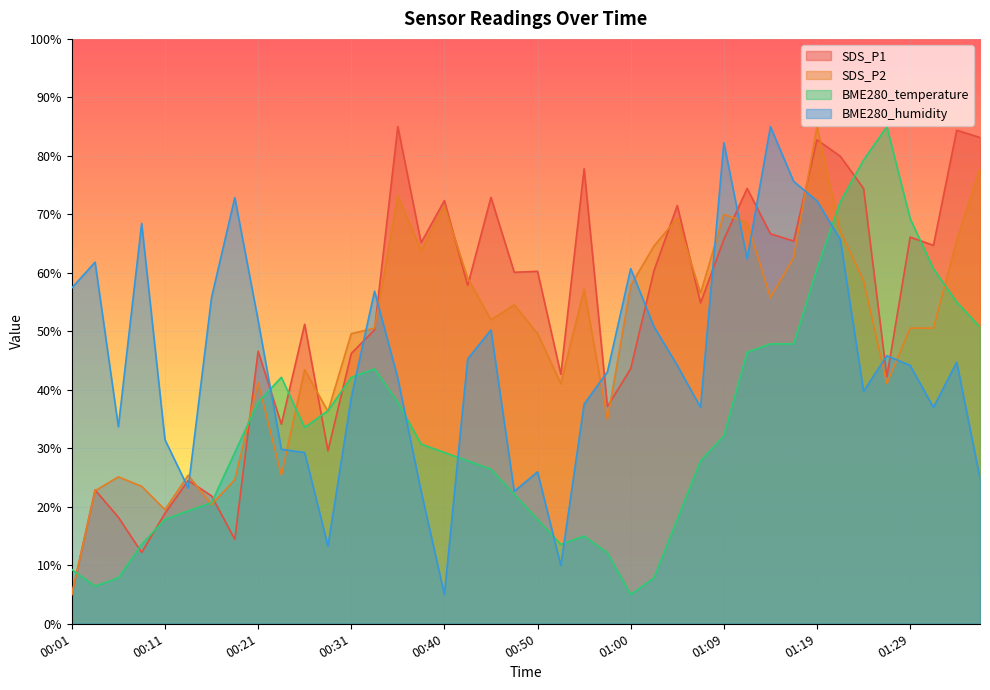

How many data points in BME280_humidity are less than 44?

19